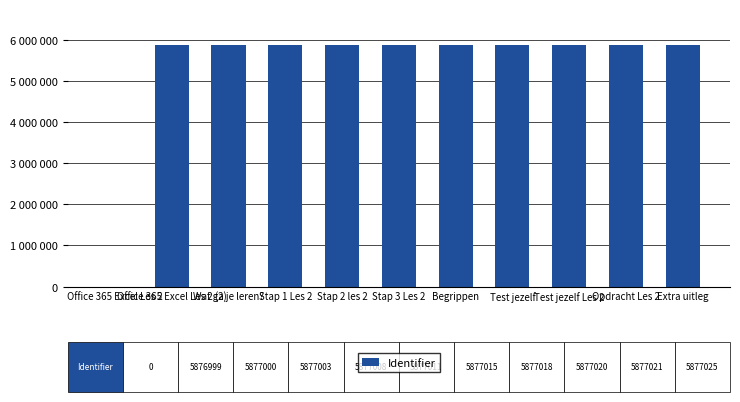

At which label does the data first exceed 5877011?

Begrippen